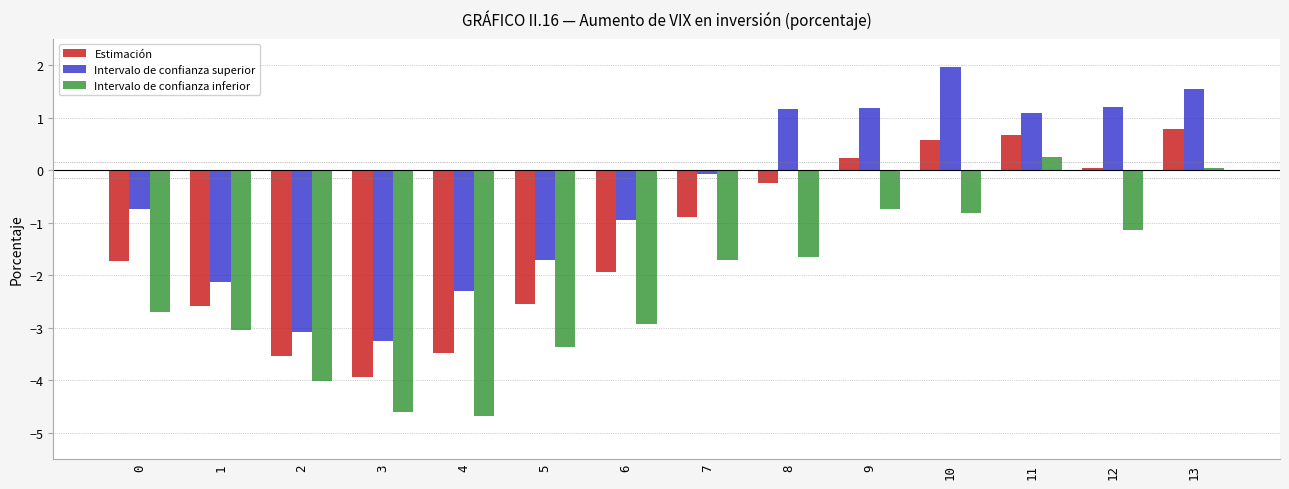

How many categories are shown in the chart?

14